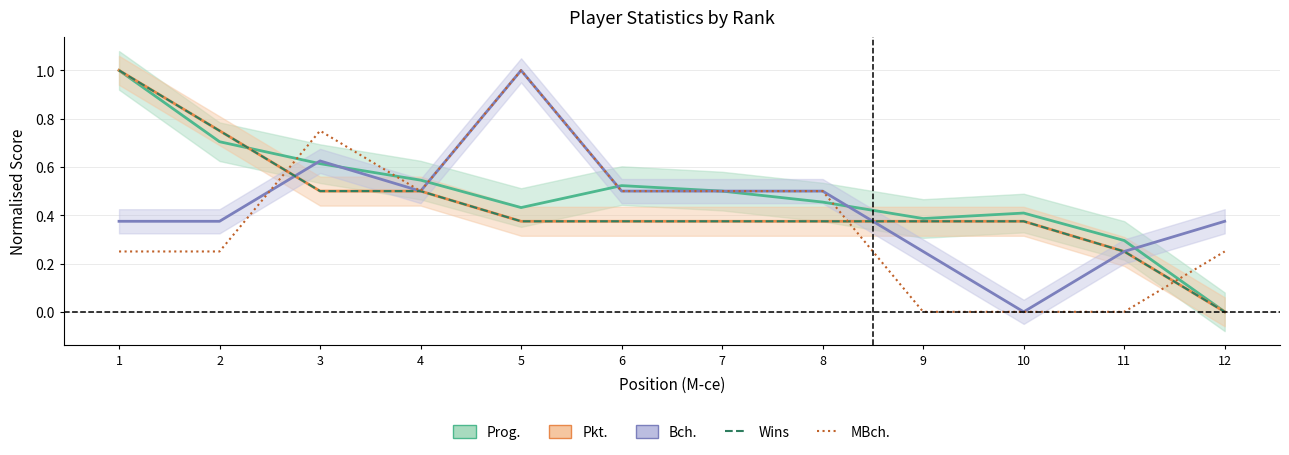

What is the value of the Wins point at the 2nd from the left?

0.8